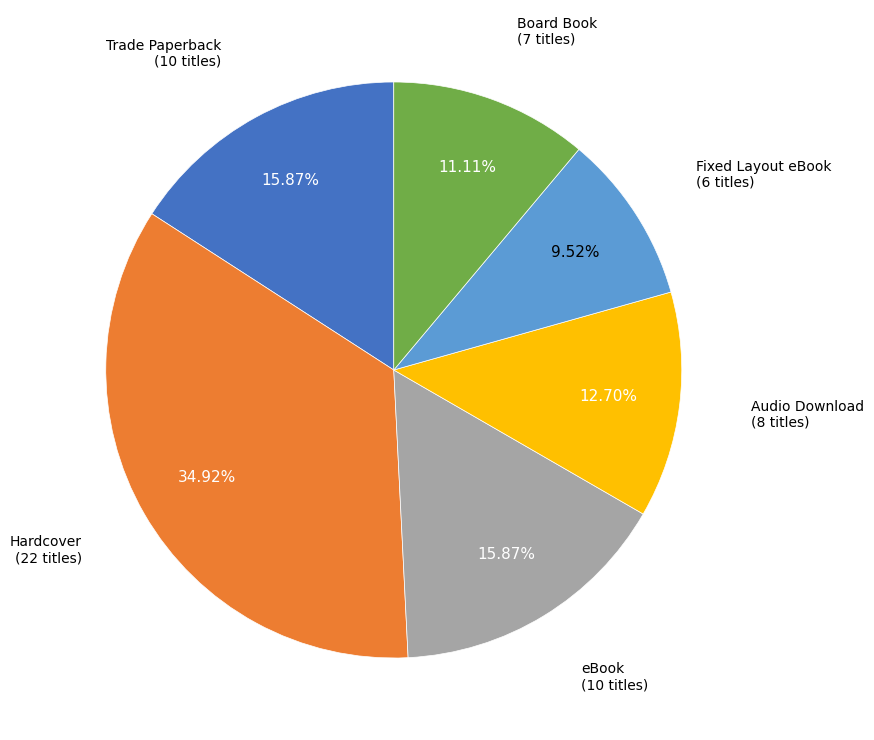

Is there any slice that represents more than half of the pie?

No